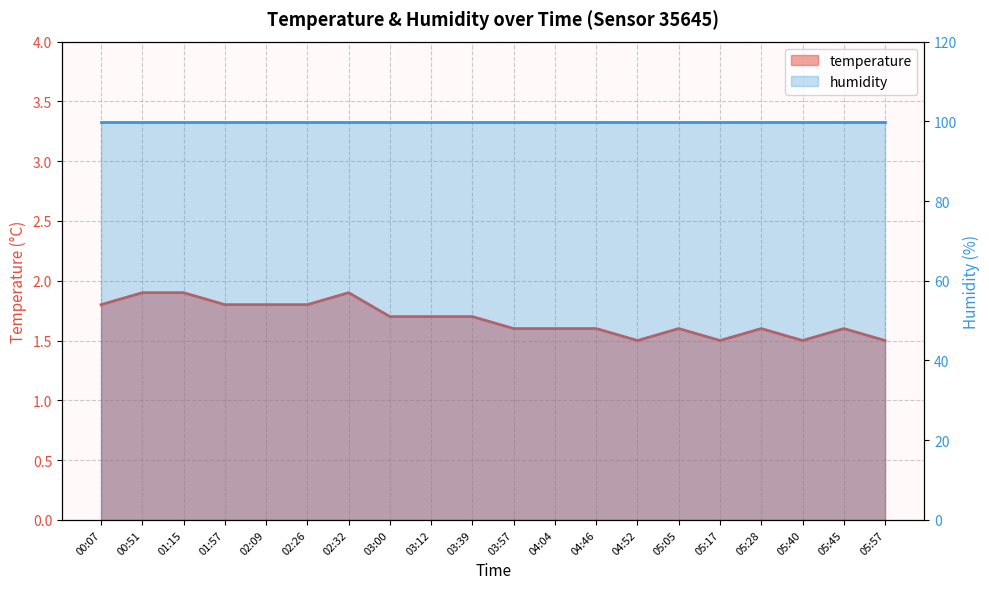

Count the number of categories in the chart.

20